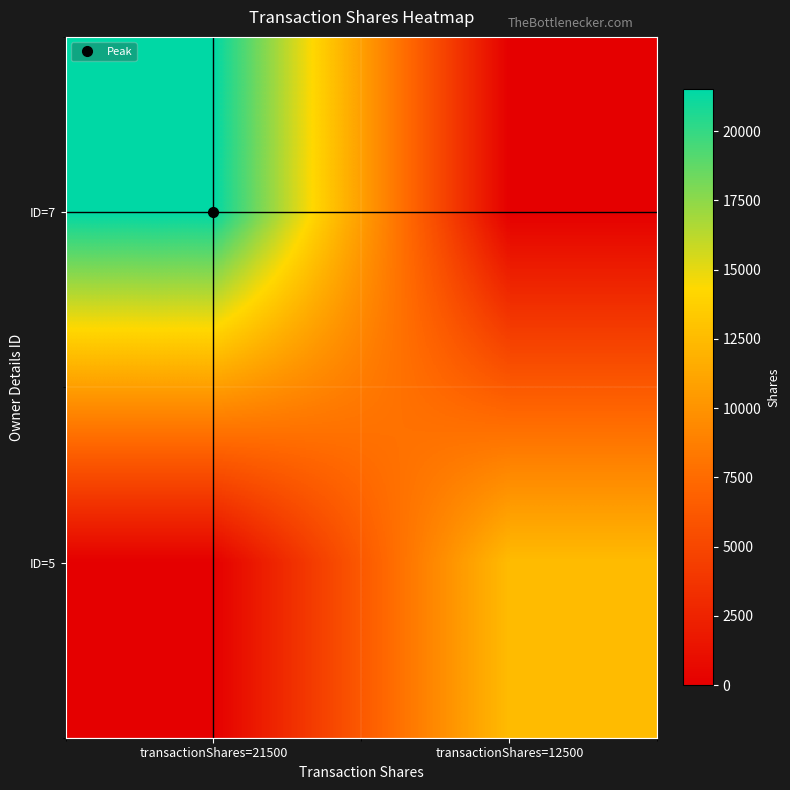

Reading left to right, what are all the values shown in this chart?

ID=7: transactionShares=21500=21500	transactionShares=12500=0
ID=5: transactionShares=21500=0	transactionShares=12500=12500